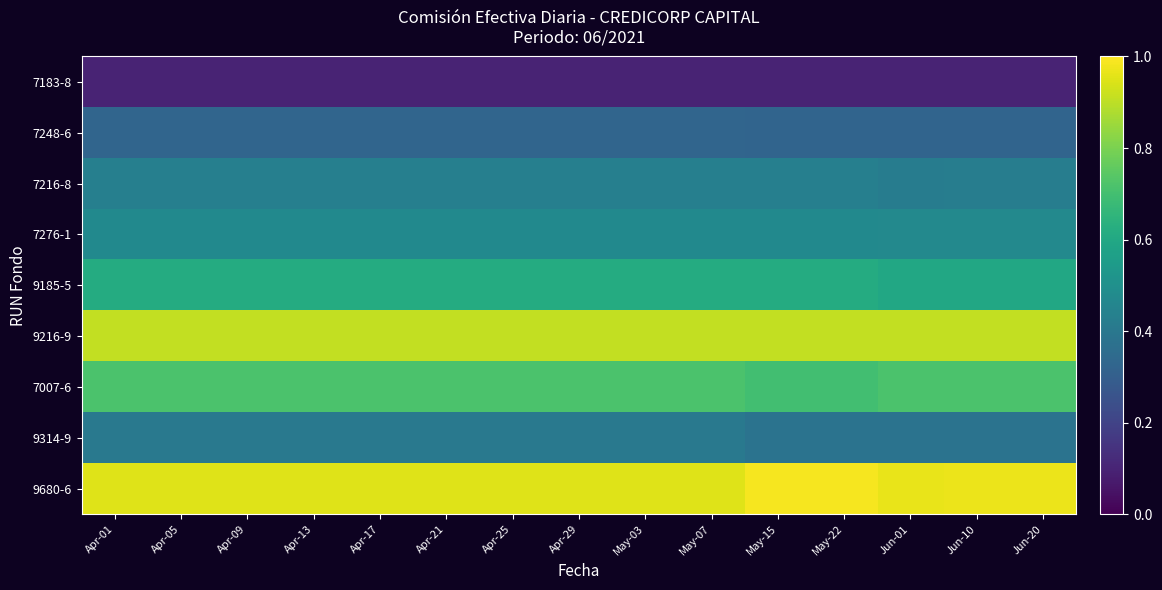

How many series are shown in this chart?

9